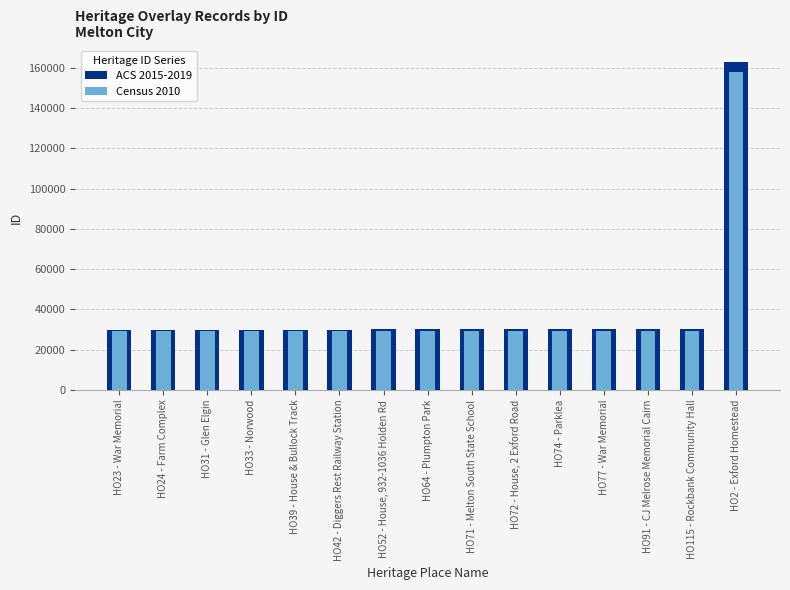

What is the minimum value shown in the chart?

29070.9